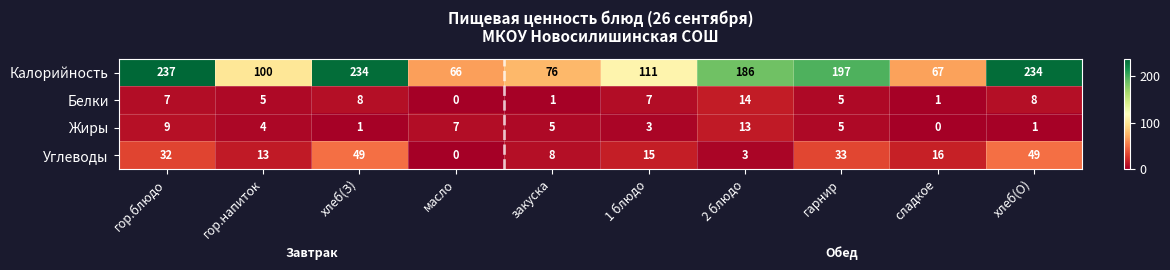

At which label does Калорийность reach its minimum?

масло